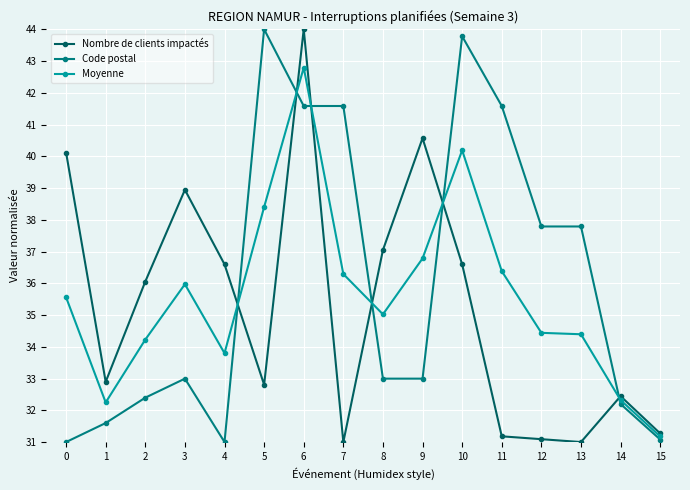

How many values in the Nombre de clients impactés series are below 36?

8